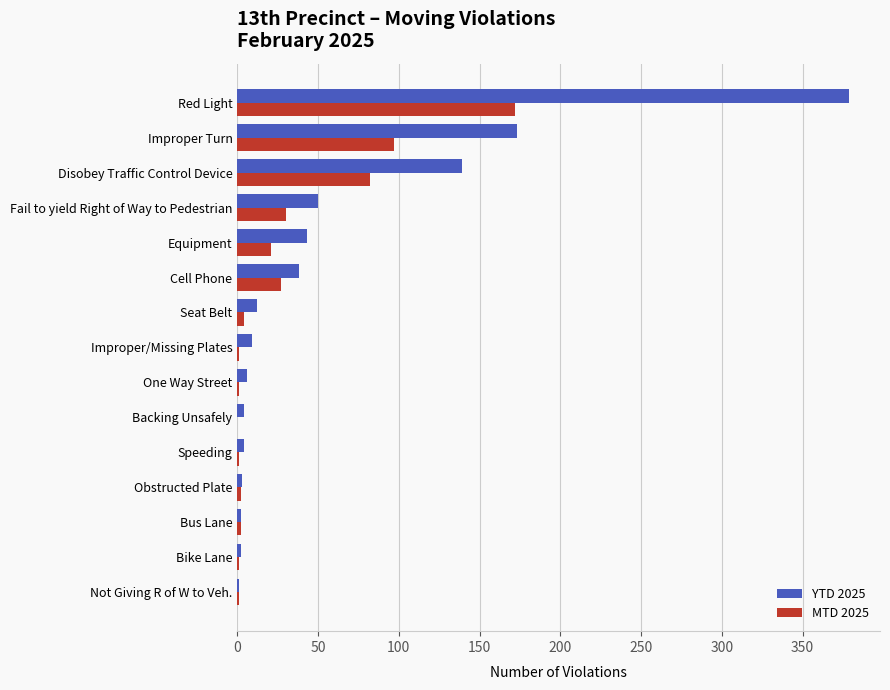

The YTD 2025 series shows 43 at Equipment. True or false?

True